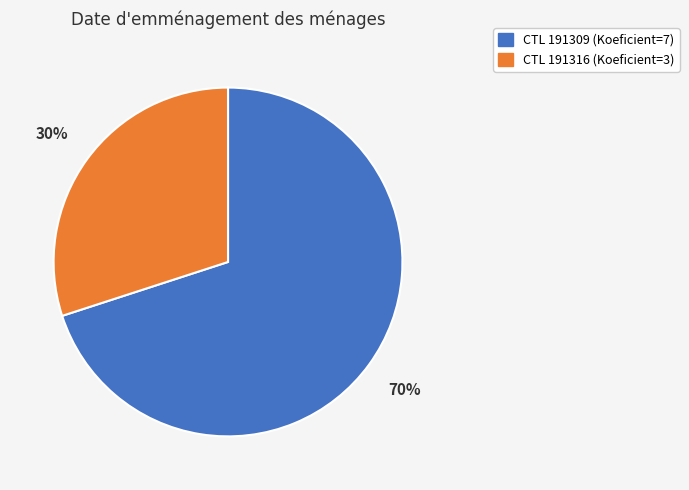

To the nearest percent, what is the difference between the largest and smallest slice percentages?

40%